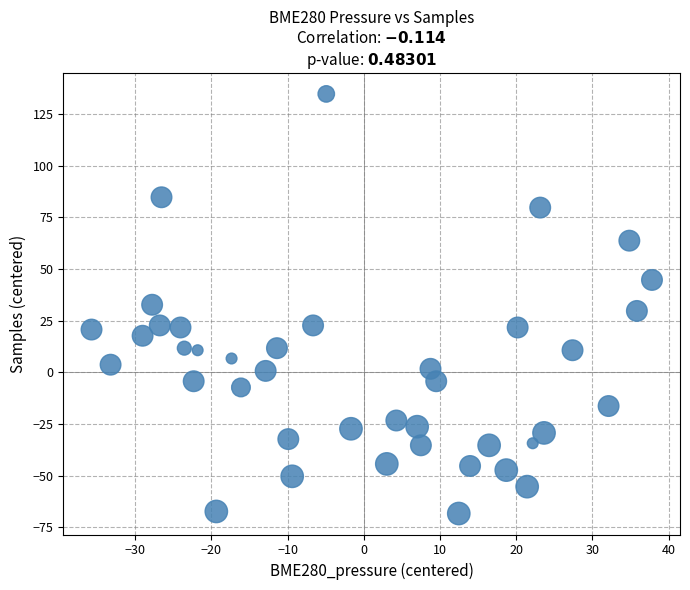

What is the range of X values (max minus min)?

73.5